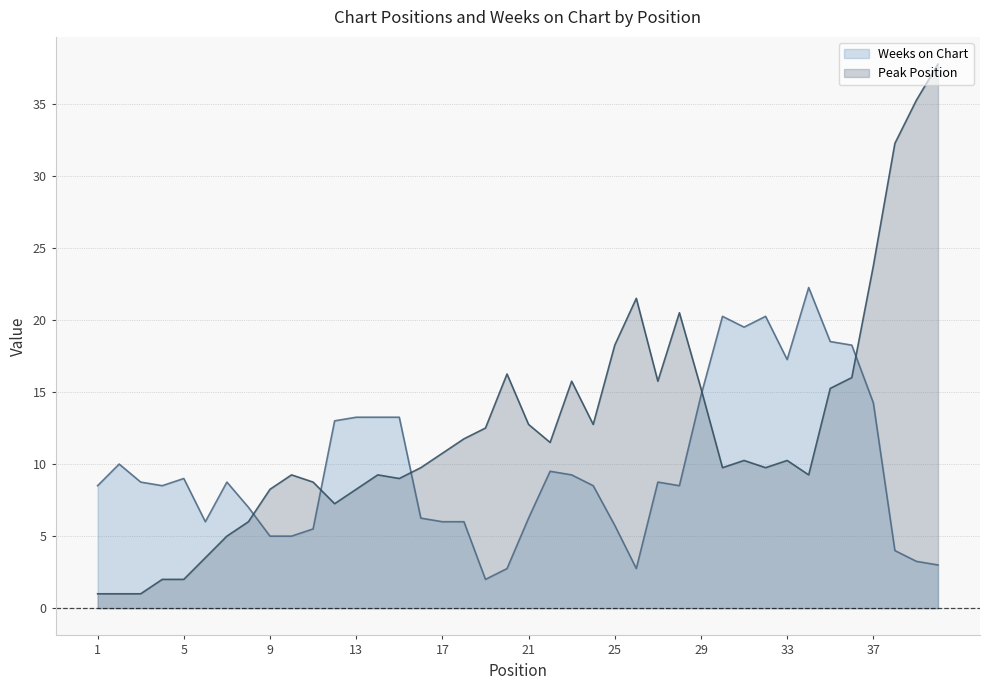

Which series has the largest total across all categories?

Peak Position